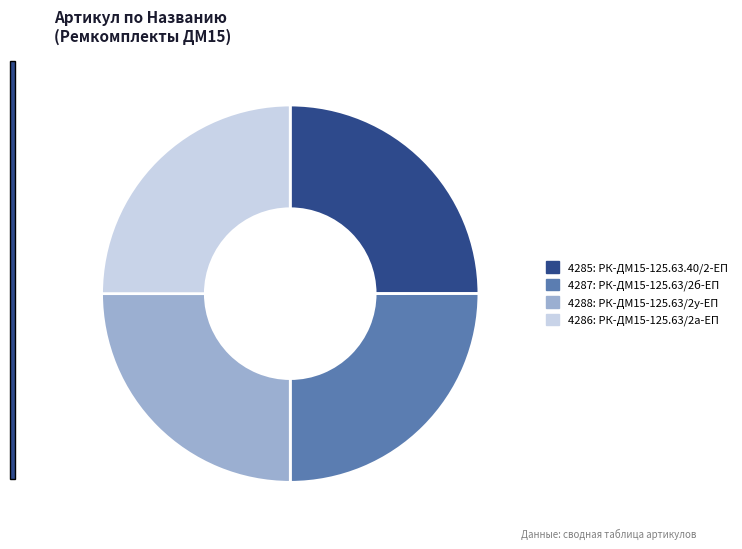

Is there any slice that represents more than half of the pie?

No